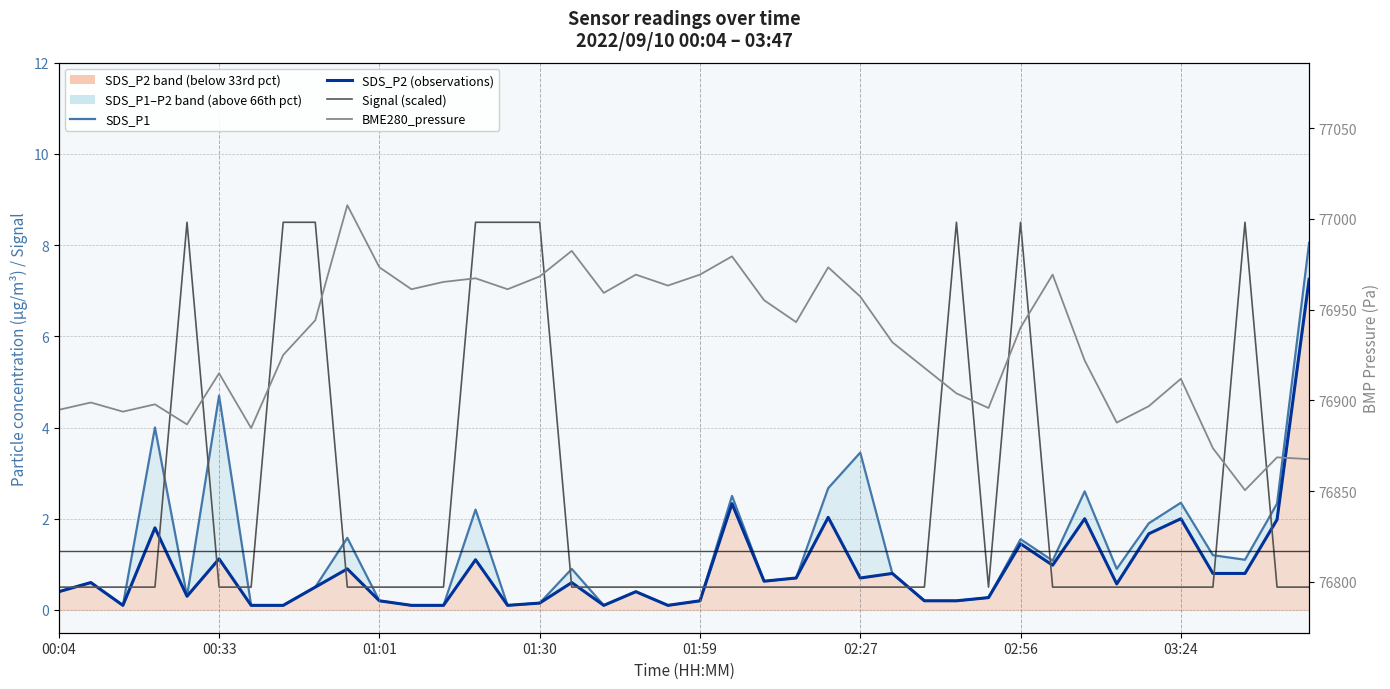

The value of Signal (scaled) at 17 is 0.5. True or false?

True